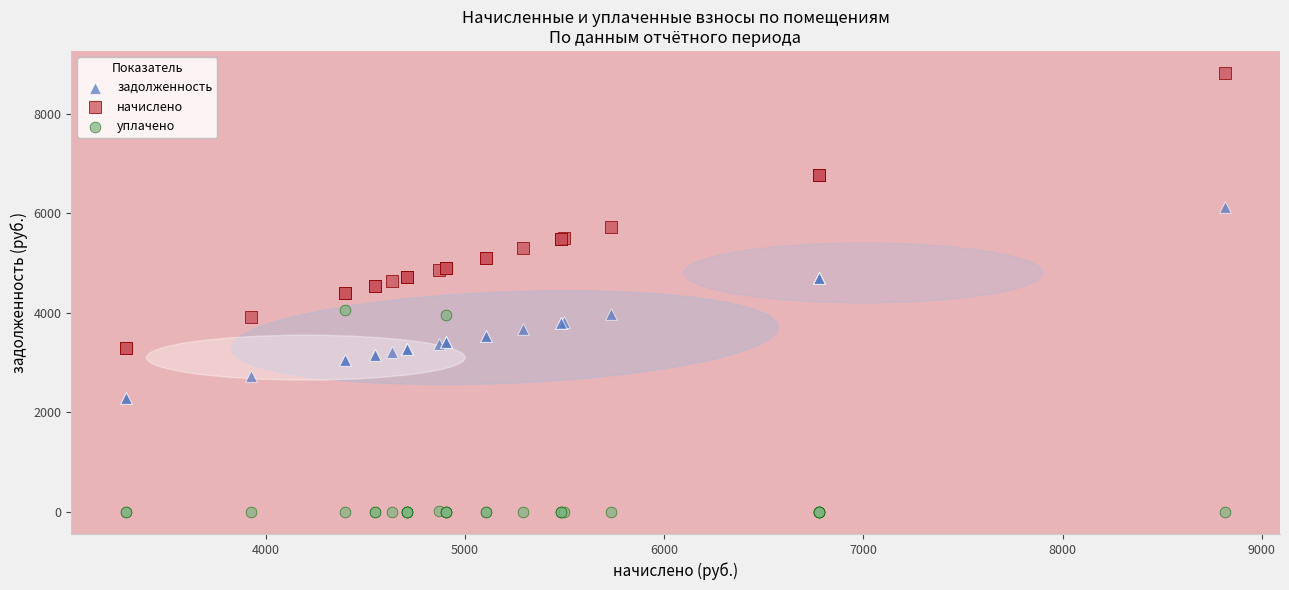

Which series reaches the minimum Y coordinate?

уплачено